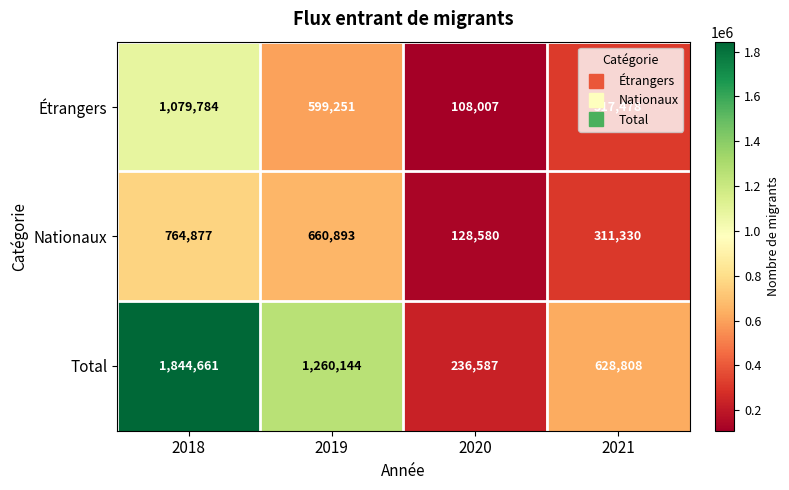

Where does the Nationaux series first go above 660893?

2018